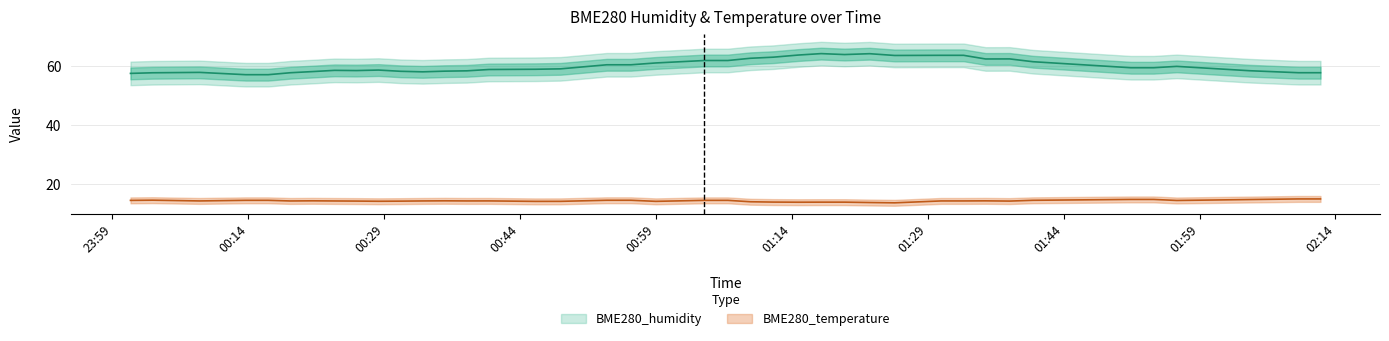

What is the difference between the maximum and minimum values in the BME280_temperature series?

1.3